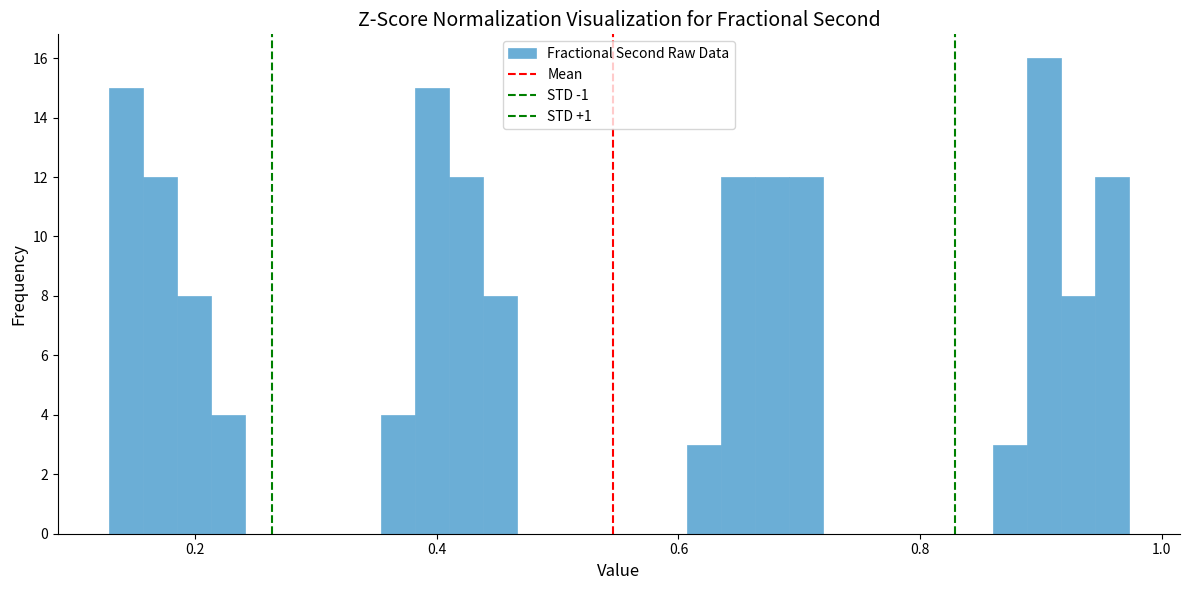

Around what value on the x-axis is the tallest bar? Give the approximate position of its centre, as read against the axis.

0.90